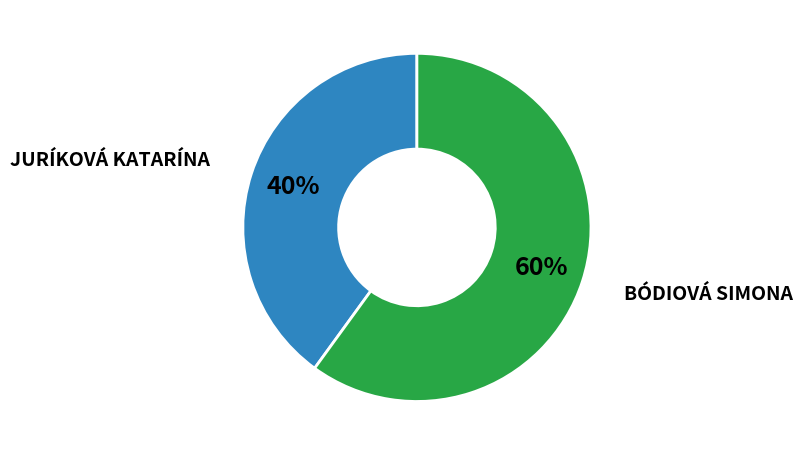

Is there a majority slice in this chart?

Yes